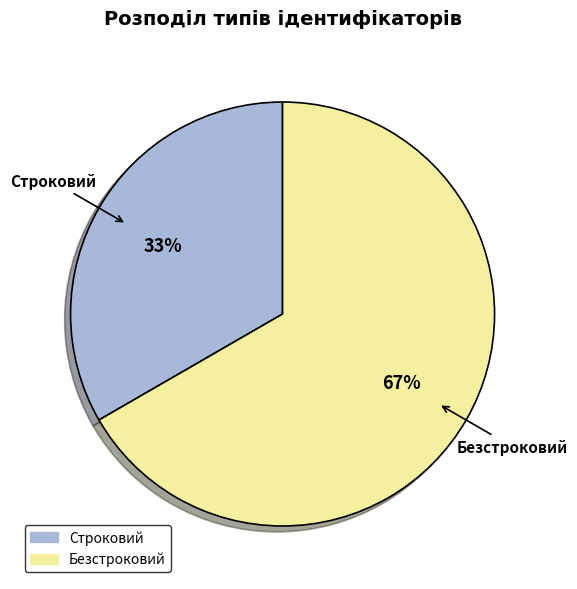

Which slice is the largest?

Безстроковий